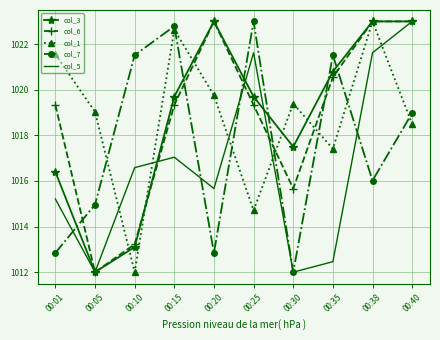

What is the sum of the col_6 values at 00:25 and 00:01?

2038.7